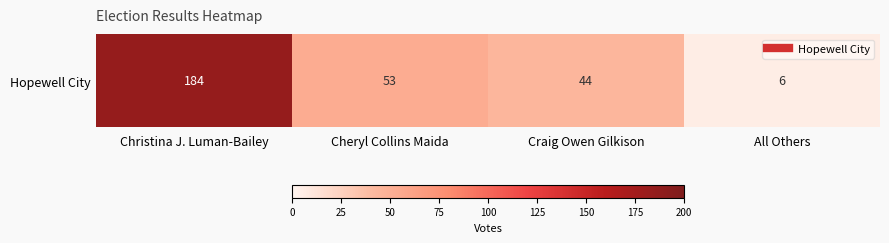

Which has a higher value, Cheryl Collins Maida or Craig Owen Gilkison?

Cheryl Collins Maida